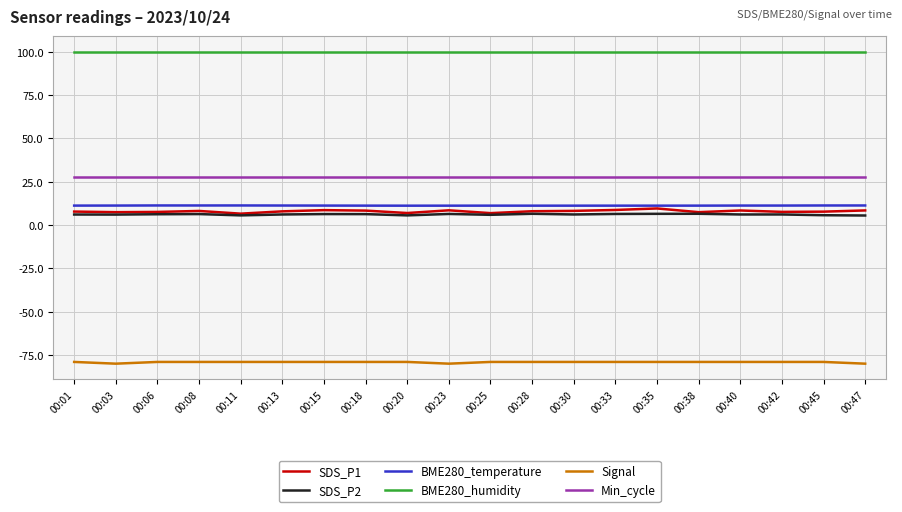

Which series has the largest range (max minus min)?

SDS_P1